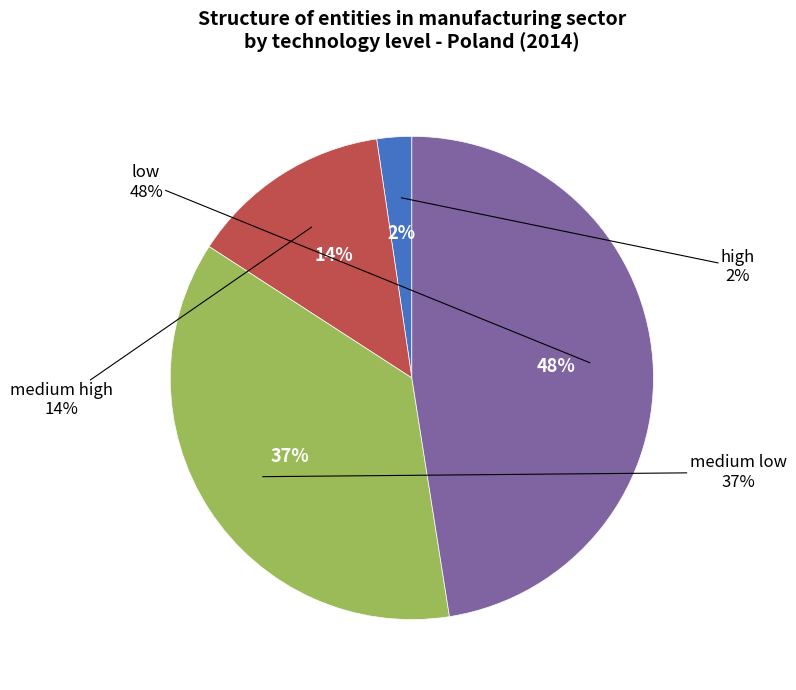

Count the number of slices in the pie.

4